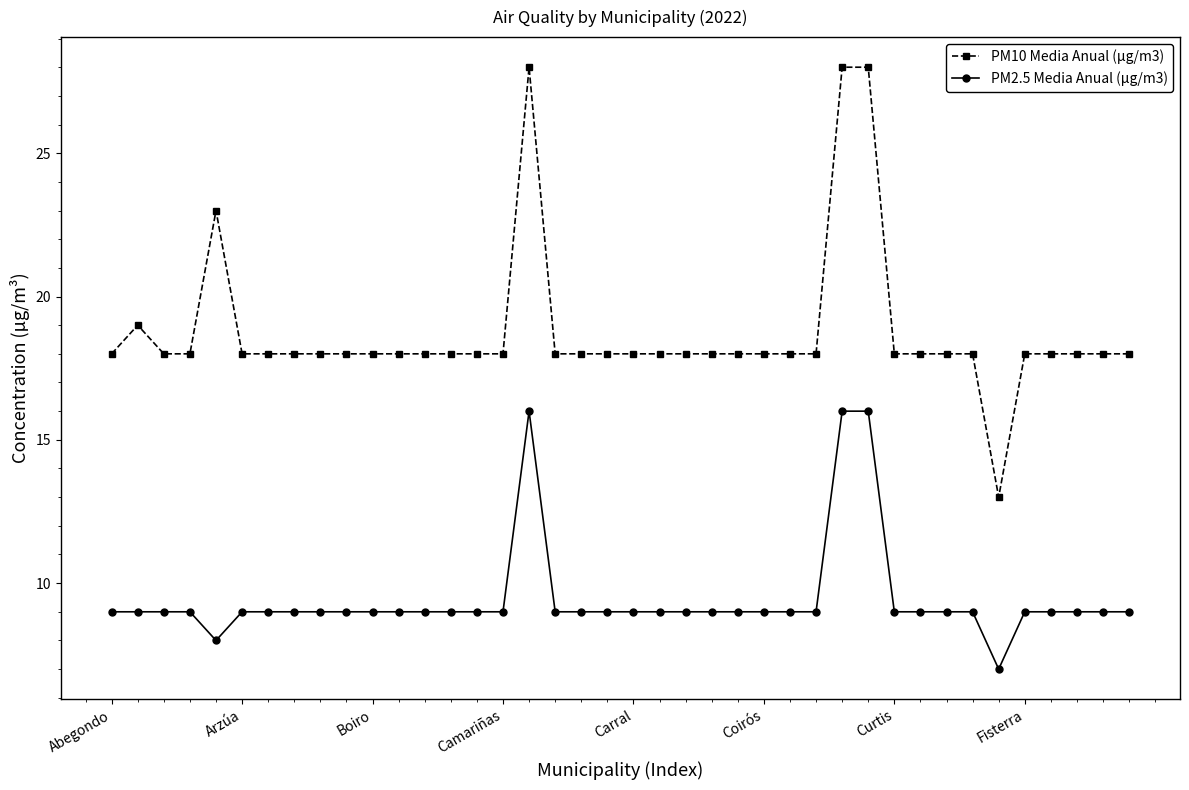

What is the minimum value shown in the chart?

7